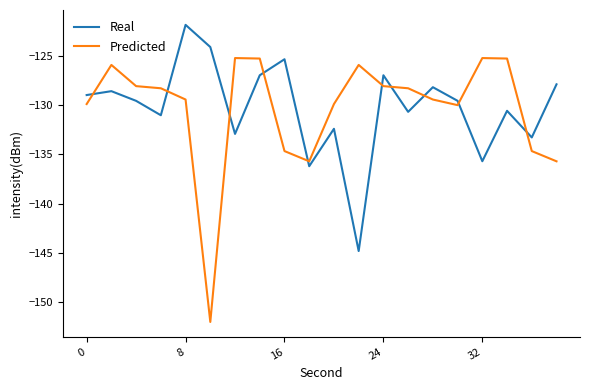

What is the difference between the second highest and minimum values in the Predicted series?

26.8